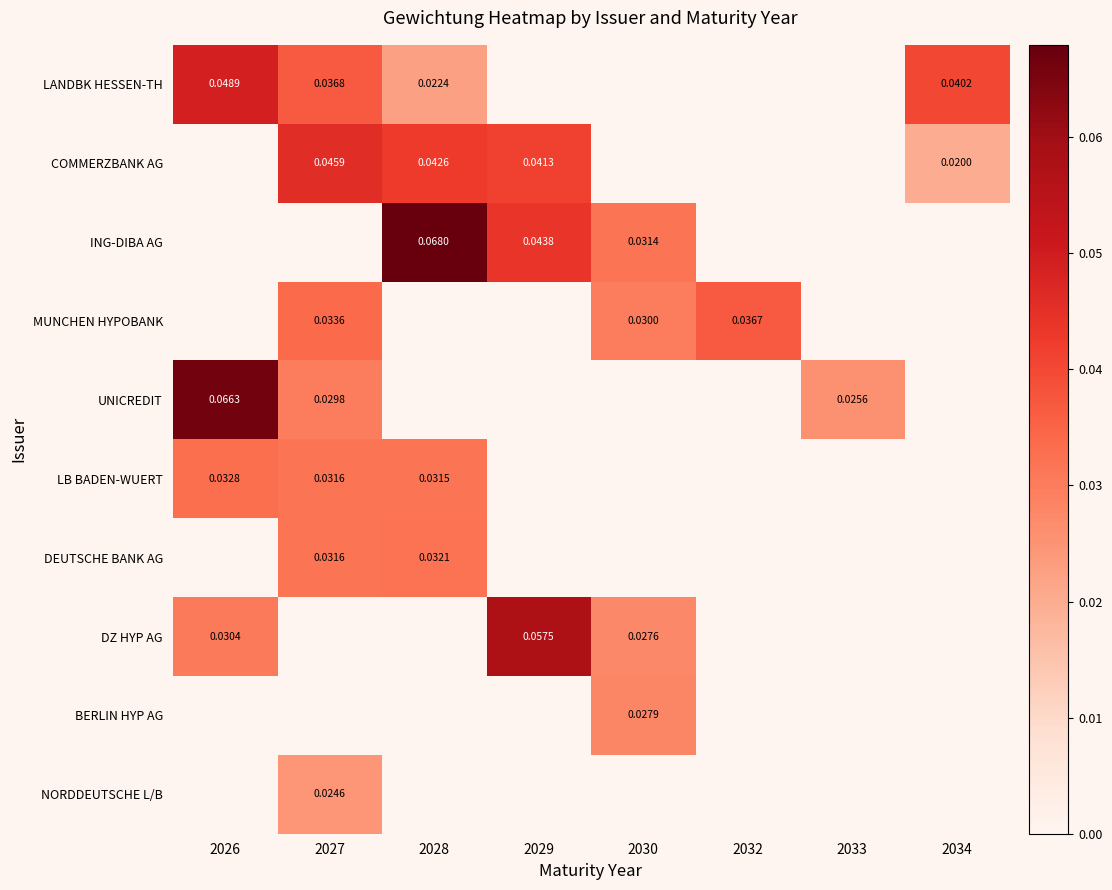

List the labels in order of COMMERZBANK AG value, smallest first.

2026, 2030, 2032, 2033, 2034, 2029, 2028, 2027